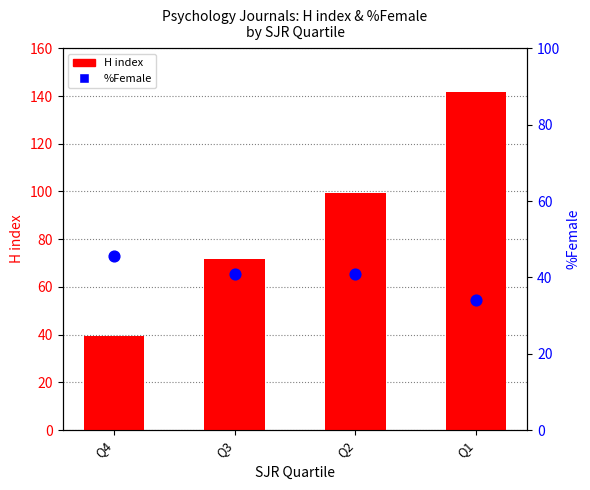

Which series has the widest spread of Y values?

H index